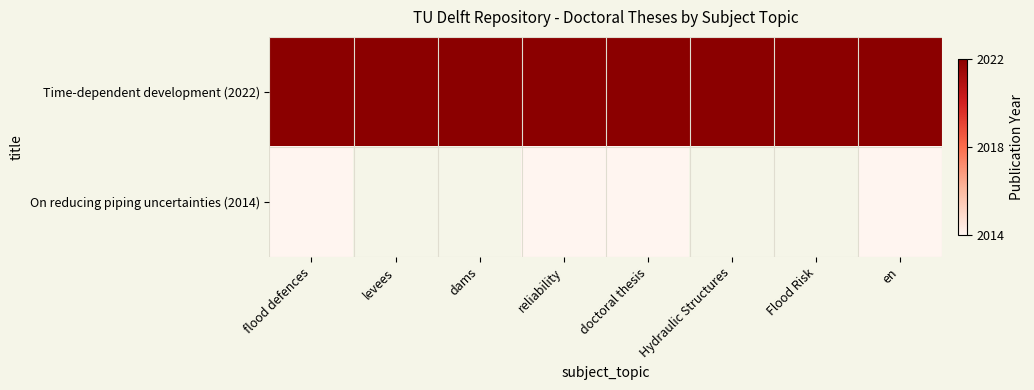

Reading left to right, transcribe all the data shown in this chart.

Time-dependent development (2022): flood defences=2022	levees=2022	dams=2022	reliability=2022	doctoral thesis=2022	Hydraulic Structures=2022	Flood Risk=2022	en=2022
On reducing piping uncertainties (2014): flood defences=2014	levees=0	dams=0	reliability=2014	doctoral thesis=2014	Hydraulic Structures=0	Flood Risk=0	en=2014